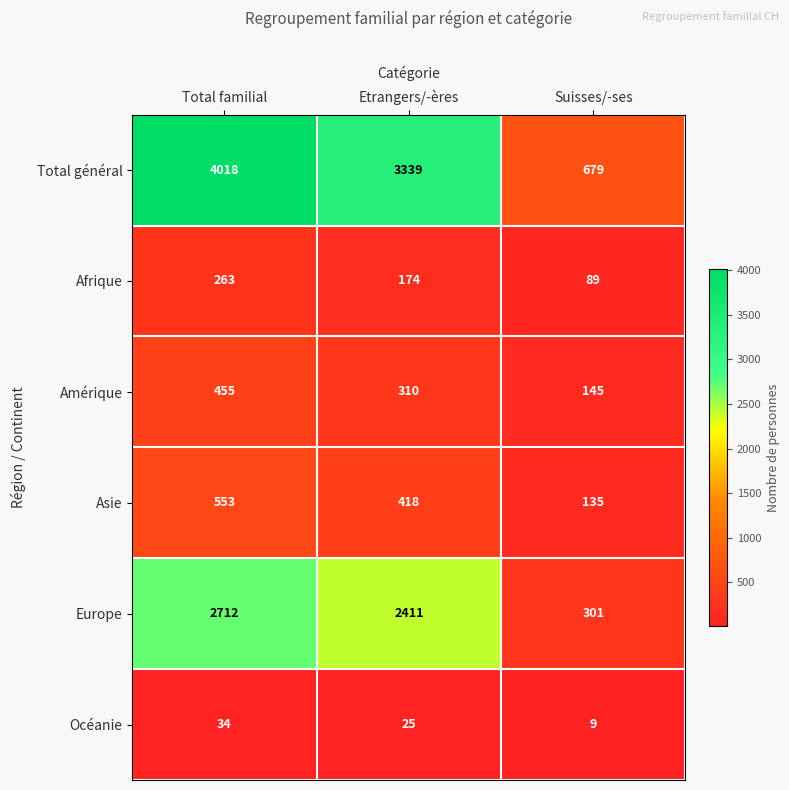

How many series are shown in this chart?

6